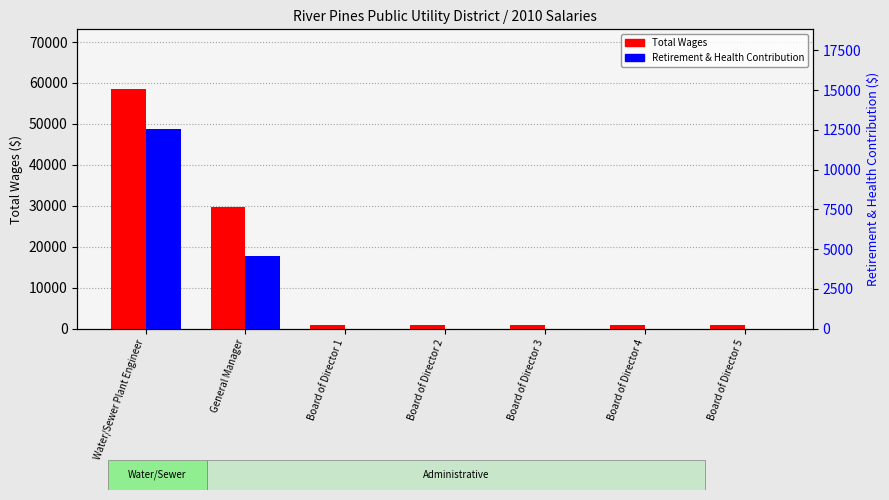

Reading left to right, what are all the values shown in this chart?

Total Wages: Water/Sewer Plant Engineer=58480	General Manager=29812	Board of Director 1=900	Board of Director 2=900	Board of Director 3=900	Board of Director 4=900	Board of Director 5=900
Retirement & Health Contribution: Water/Sewer Plant Engineer=12552	General Manager=4596	Board of Director 1=0	Board of Director 2=0	Board of Director 3=0	Board of Director 4=0	Board of Director 5=0